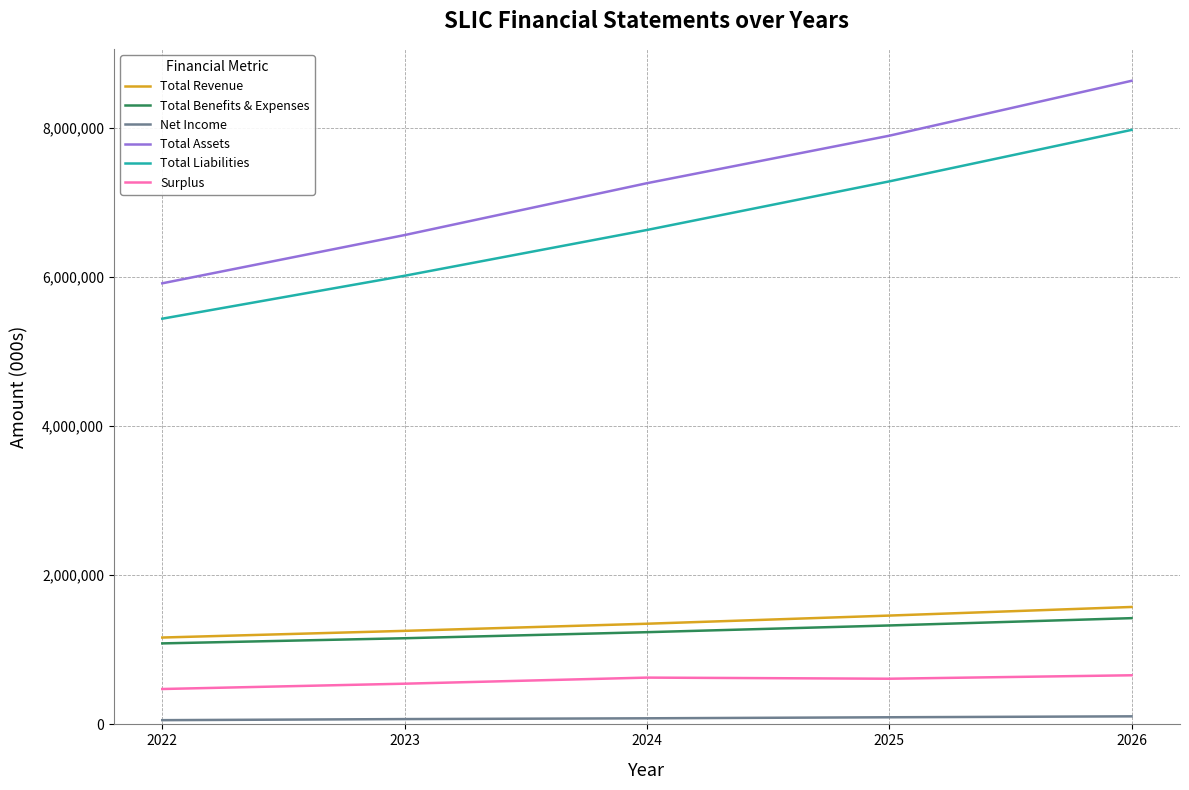

How many Net Income values are between 71248 and 95499?

3